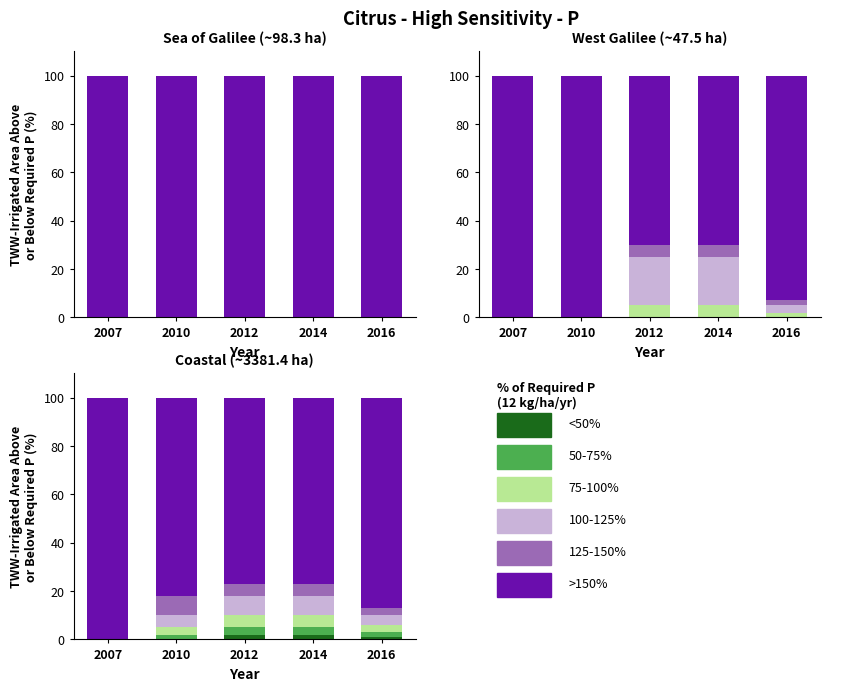

True or false: 75-100% has a value of 8 at 2012.

False